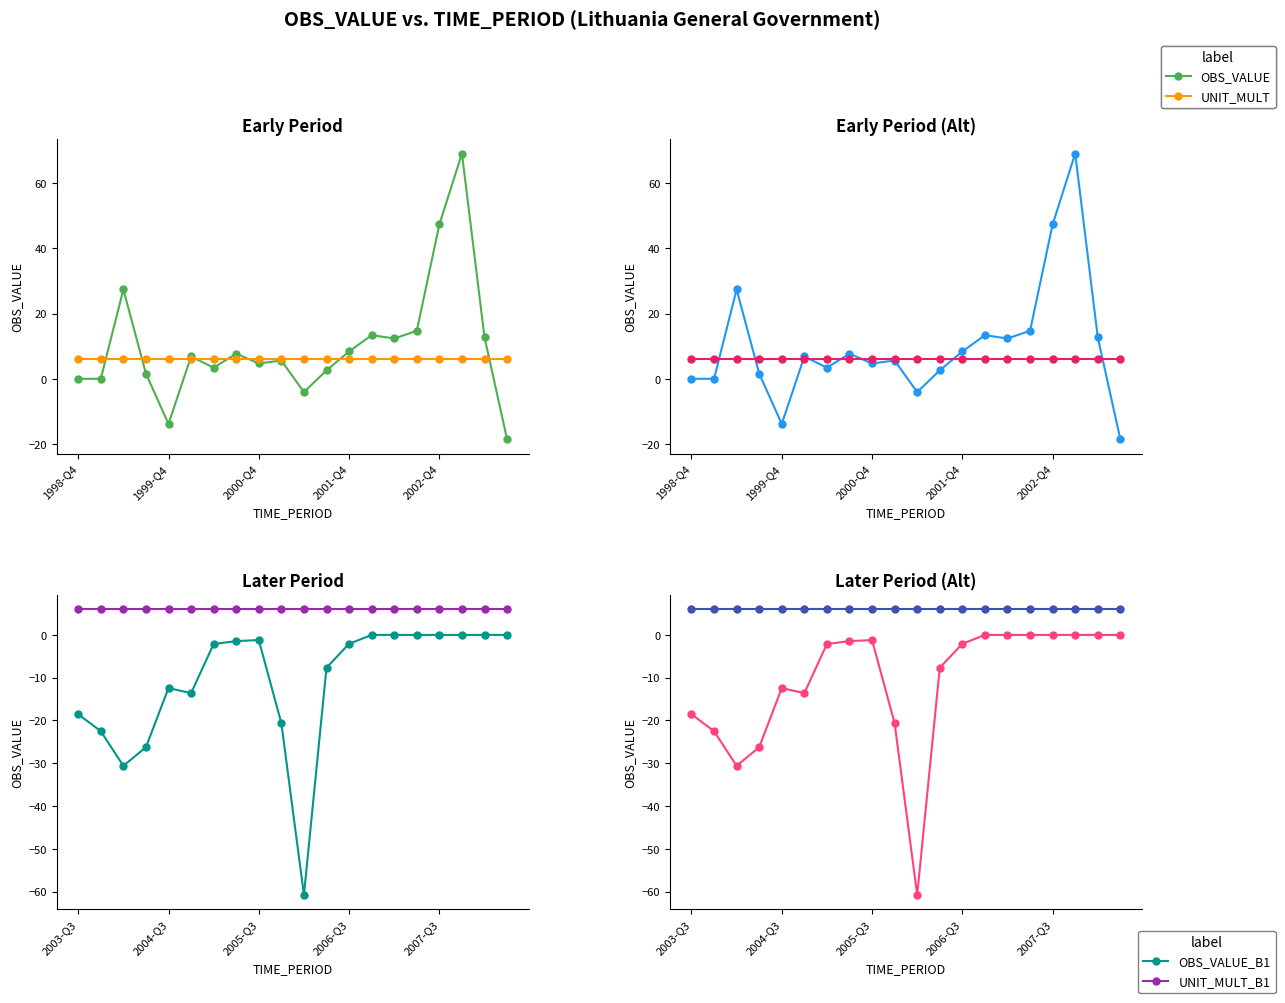

Approximately how many times larger is the value at 2002-Q1 compared to 2003-Q1?

0.2